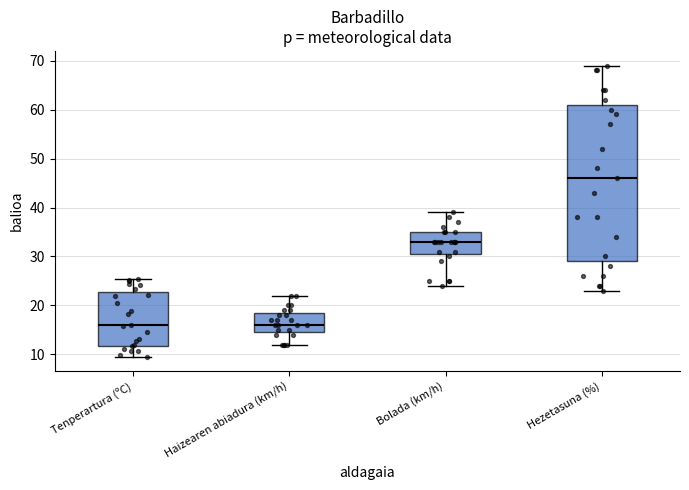

Comparing the boxes themselves (not the whiskers), which one is the tallest?

Hezetasuna (%)